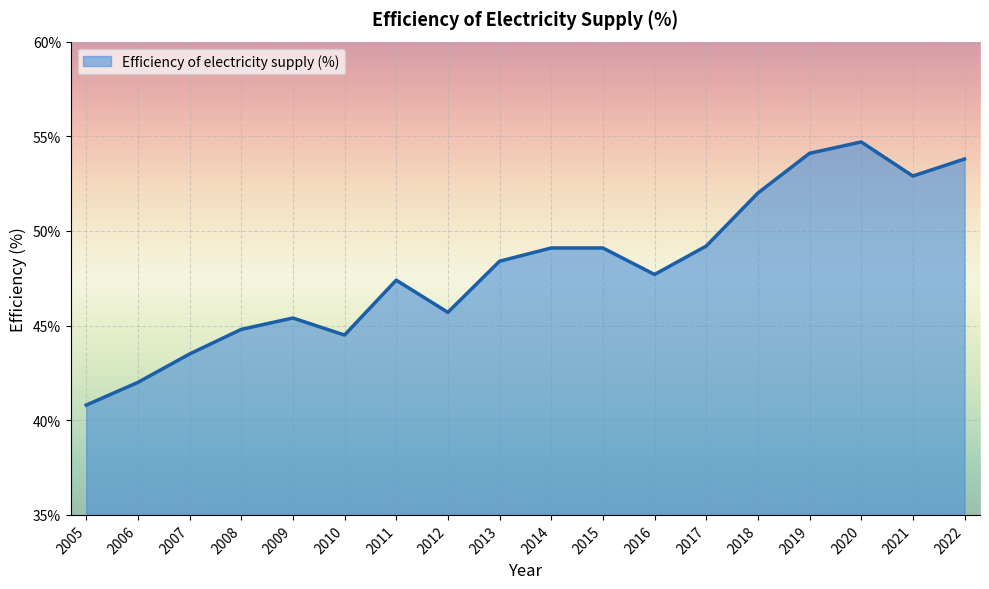

Is it true that the value at 2020 is 54.7?

True